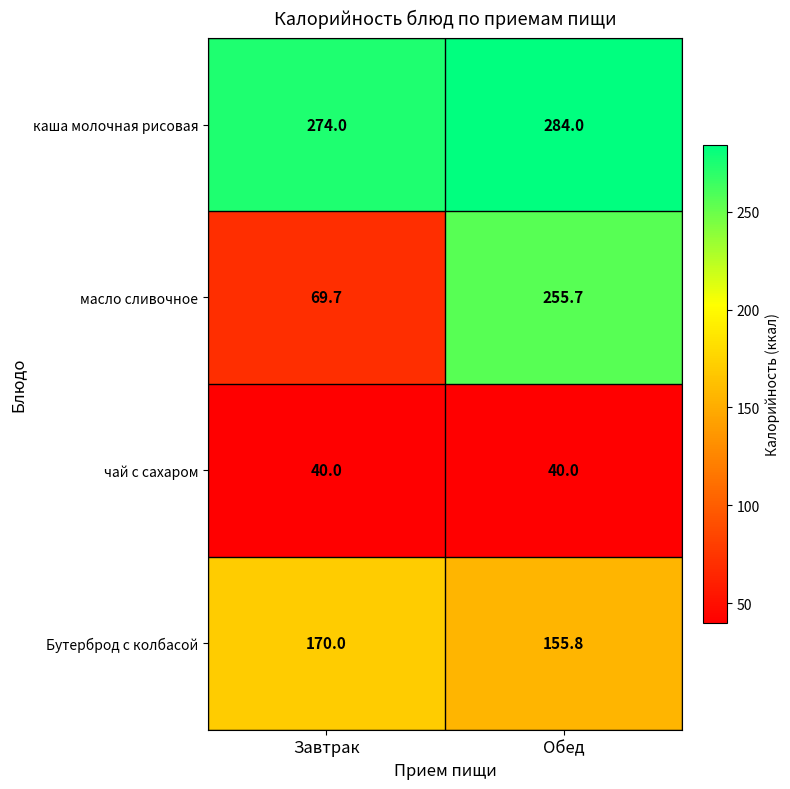

True or false: каша молочная рисовая has a value of 274.0 at Завтрак.

True